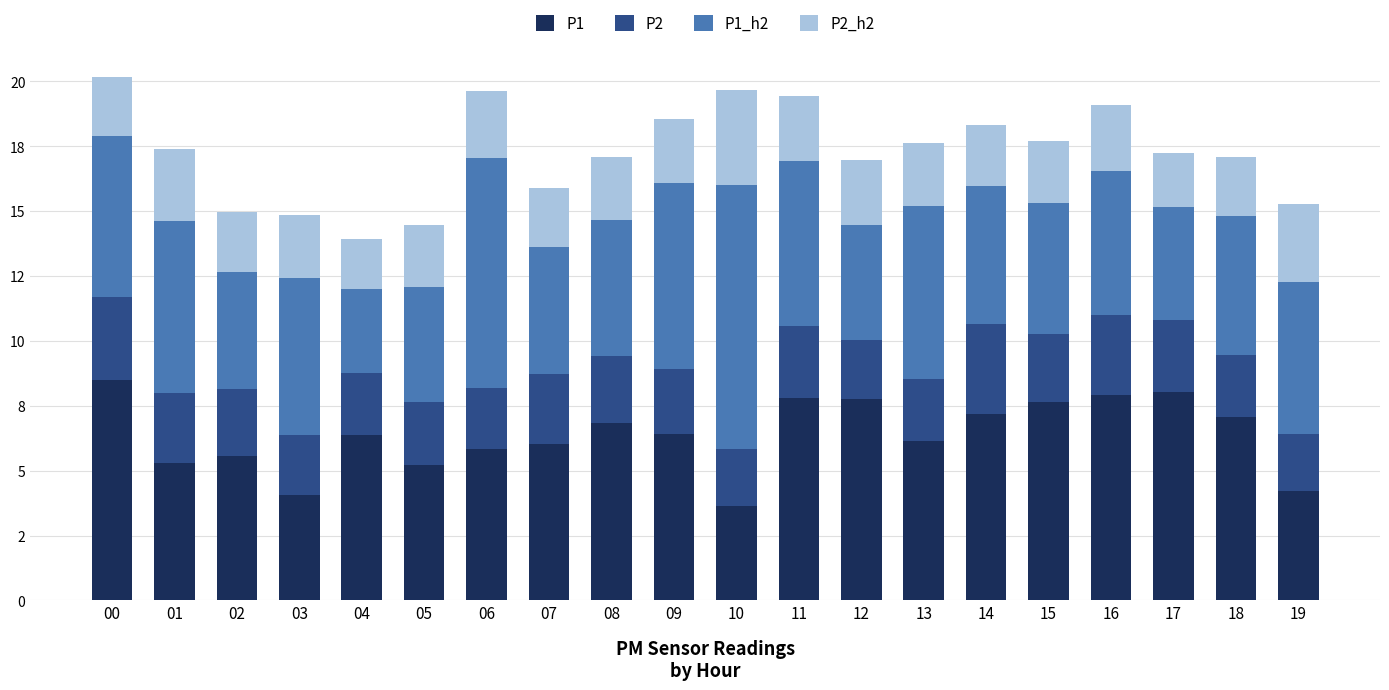

Are the bars grouped side by side (vs. stacked)?

No